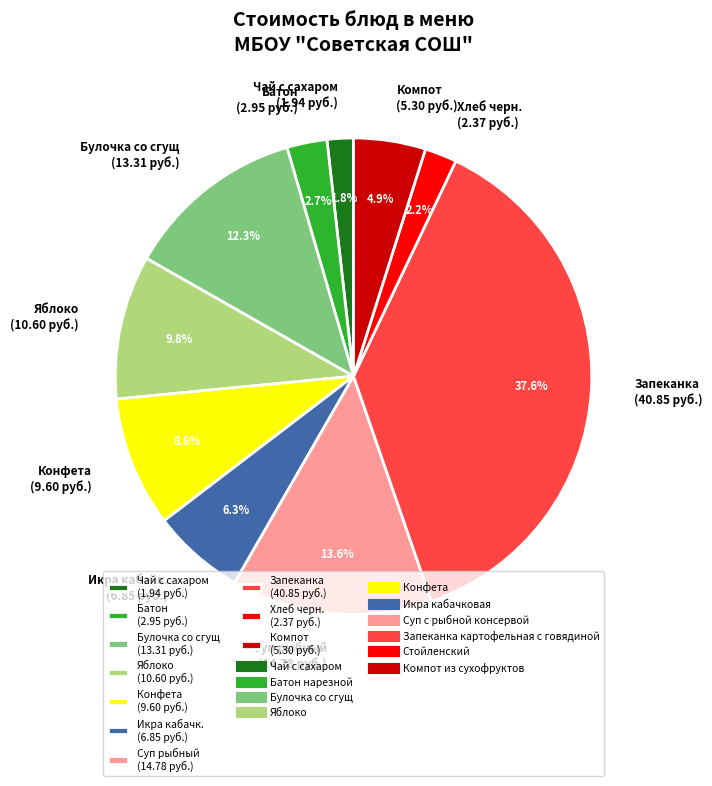

Which slice is the largest?

Запеканка (40.85 руб.)